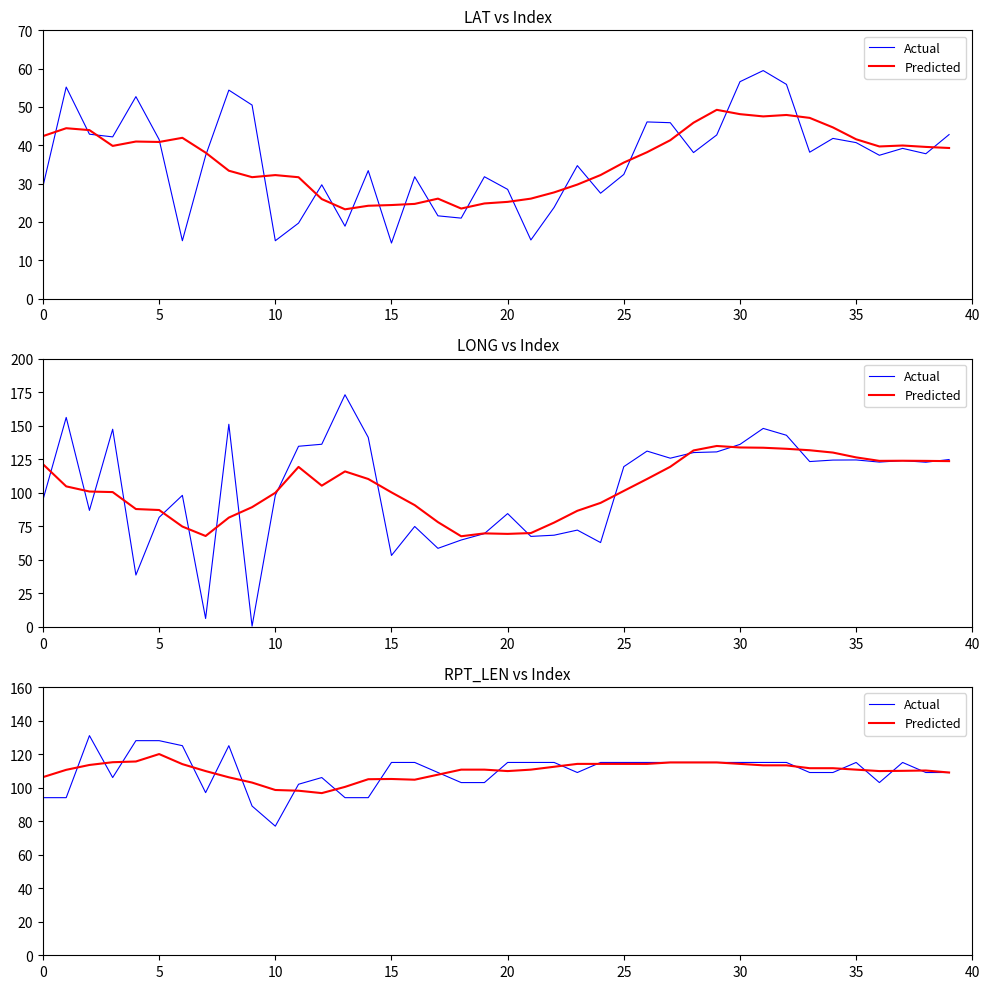

The value of Actual at 31 is 158.2. True or false?

False